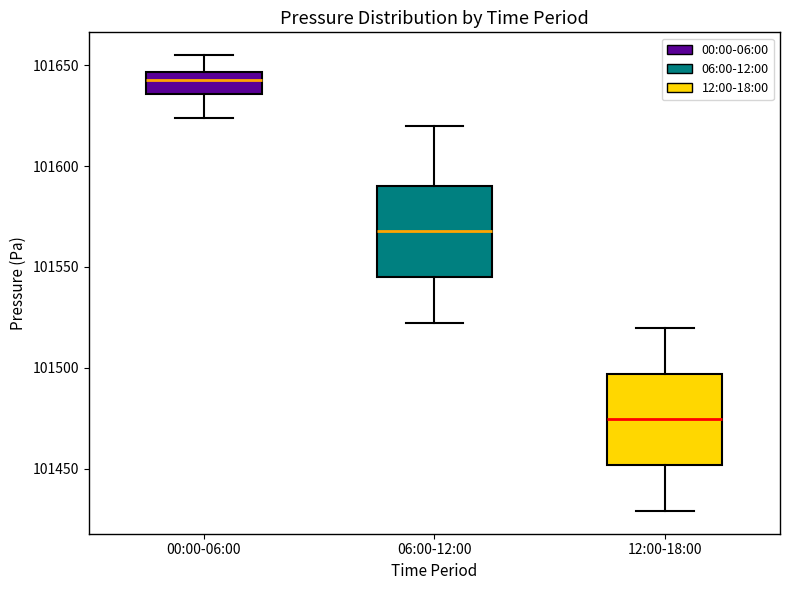

Which box's median line is the highest?

00:00-06:00